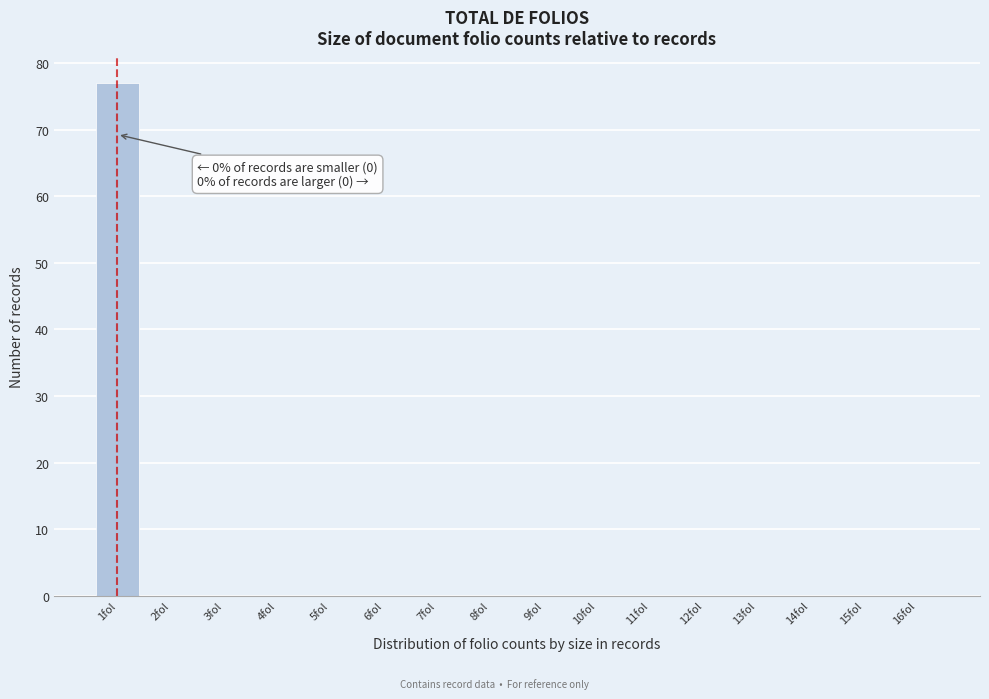

Reading right to left, what are all the values shown in this chart?

16fol=0	15fol=0	14fol=0	13fol=0	12fol=0	11fol=0	10fol=0	9fol=0	8fol=0	7fol=0	6fol=0	5fol=0	4fol=0	3fol=0	2fol=0	1fol=77